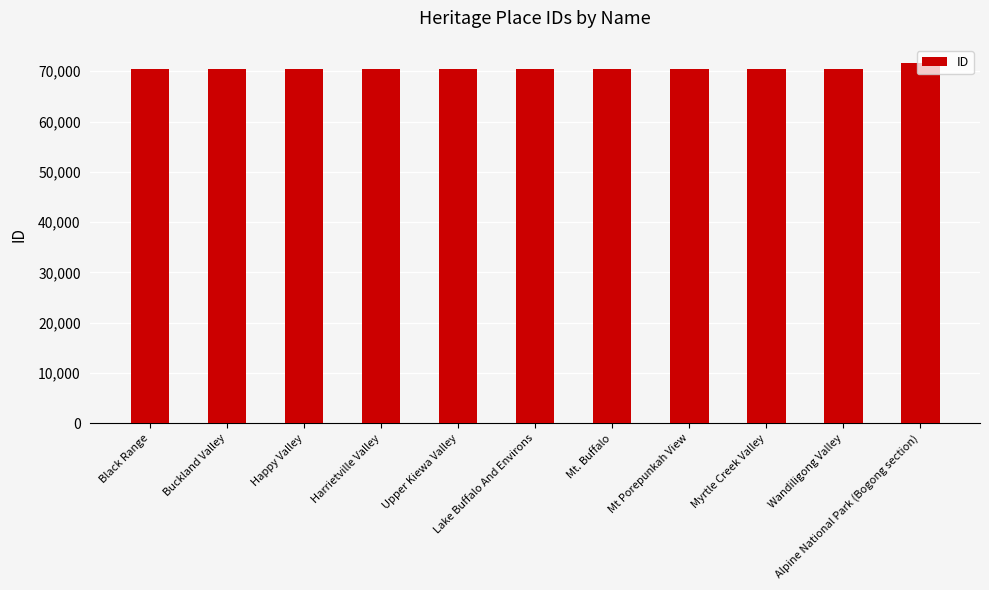

What value does the data have at Mt Porepunkah View, to the nearest 50?

70450